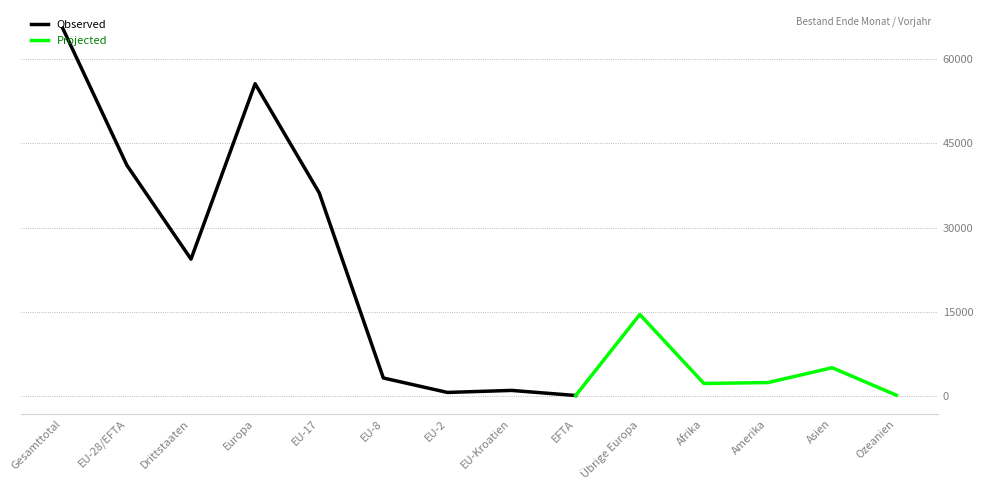

What are all the series names shown in the legend?

Observed, Projected